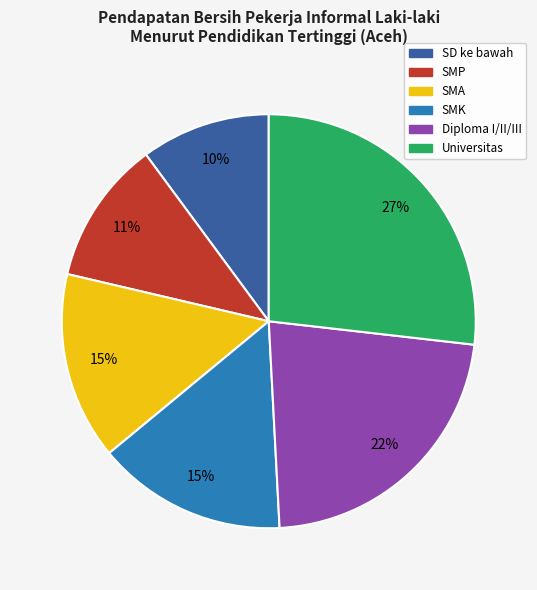

Which slice is the smallest?

SD ke bawah